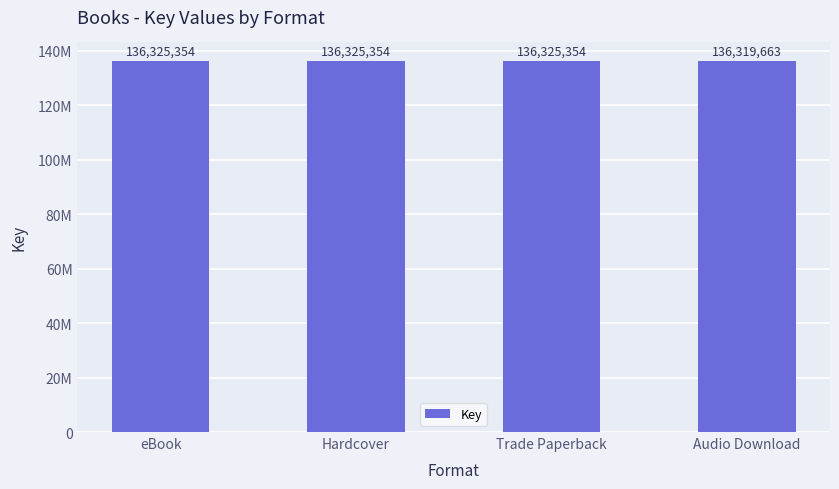

What is the label of the 1st bar from the right?

Audio Download